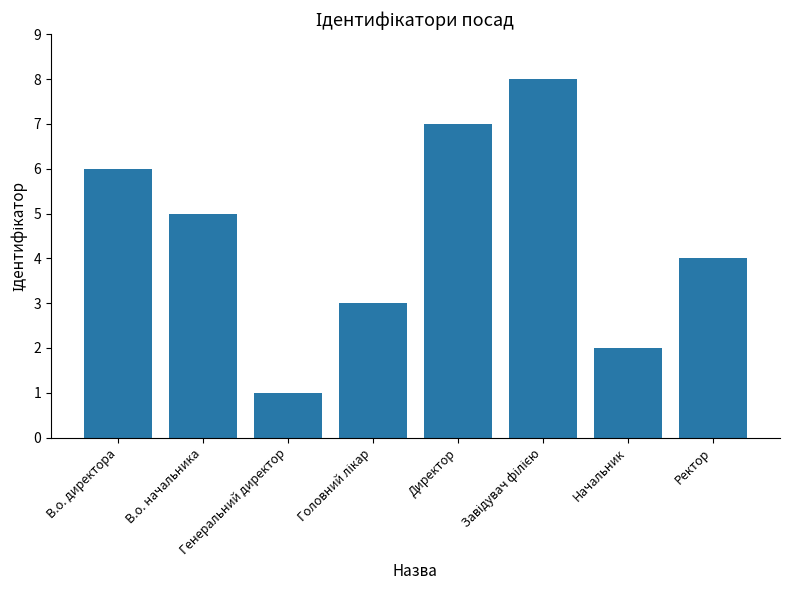

What is the maximum value shown in the chart?

8